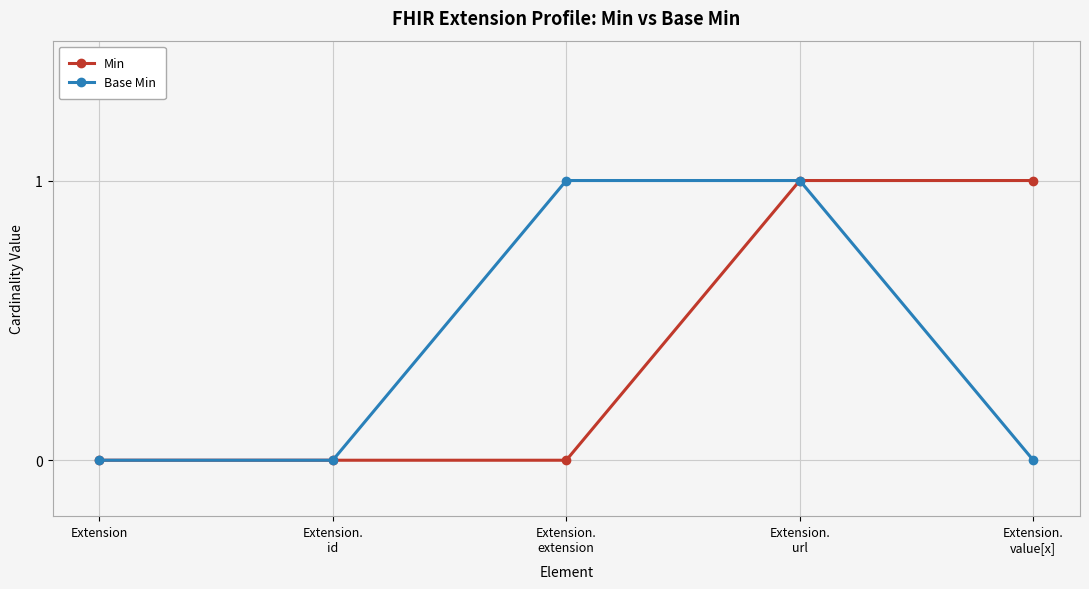

Reading left to right, what are all the values shown in this chart?

Min: Extension=0	Extension.
id=0	Extension.
extension=0	Extension.
url=1	Extension.
value[x]=1
Base Min: Extension=0	Extension.
id=0	Extension.
extension=1	Extension.
url=1	Extension.
value[x]=0